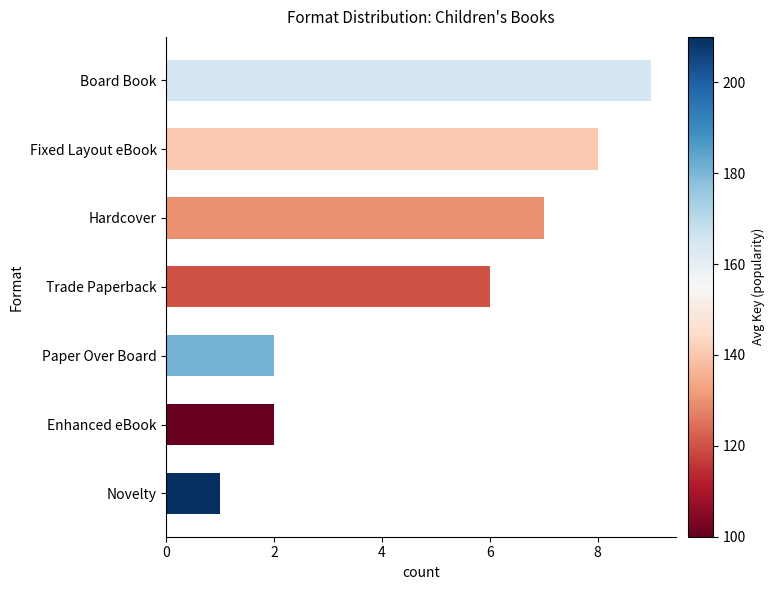

Count the values in the range 2 to 8.

5